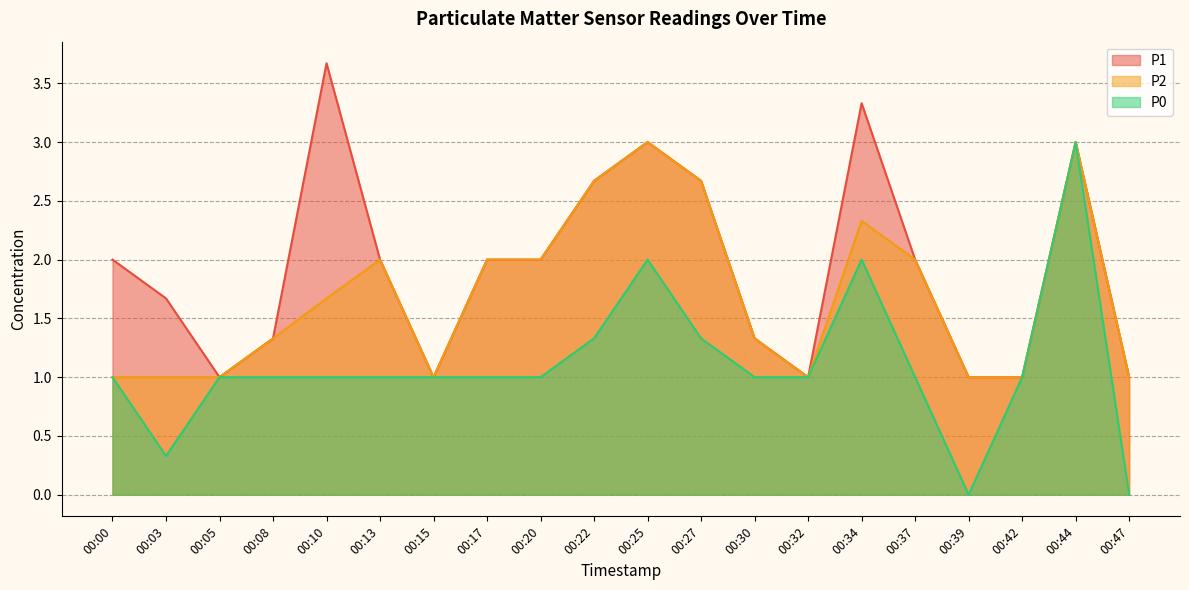

Between 00:13 and 00:42, which series saw the biggest shift?

P1